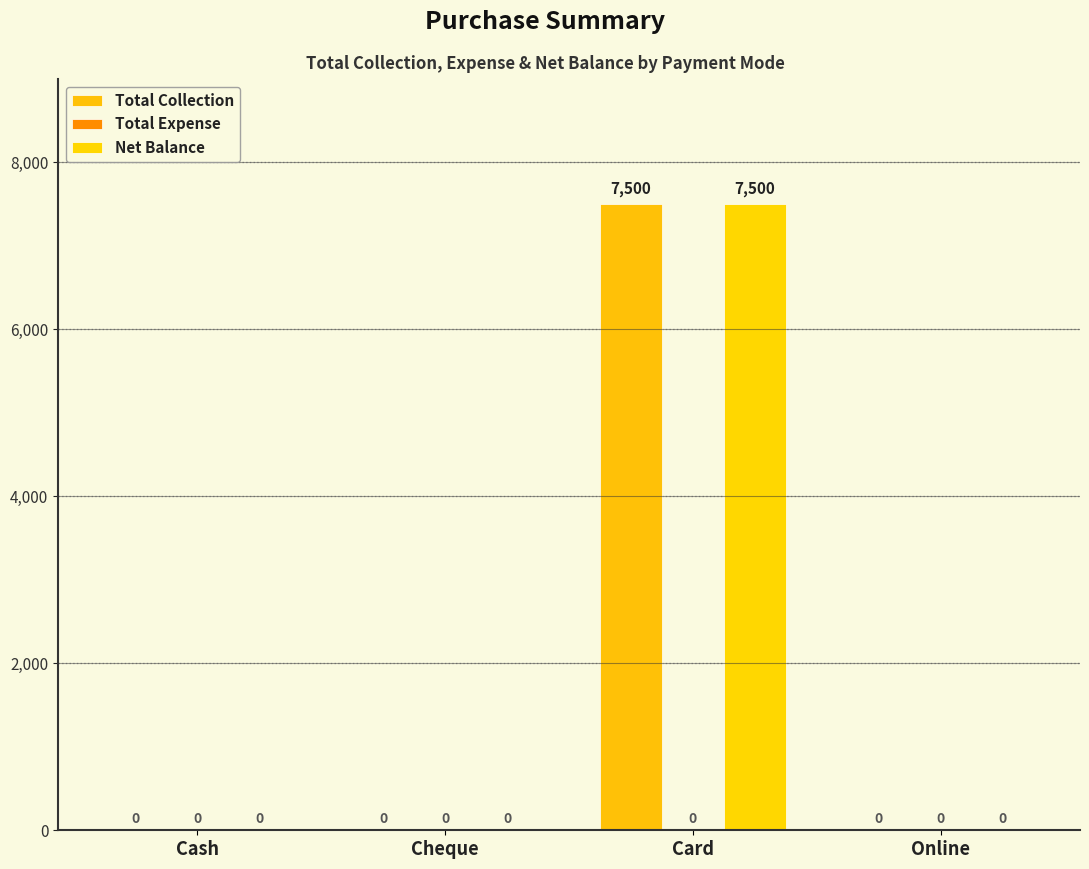

Are the bars grouped side by side (vs. stacked)?

Yes